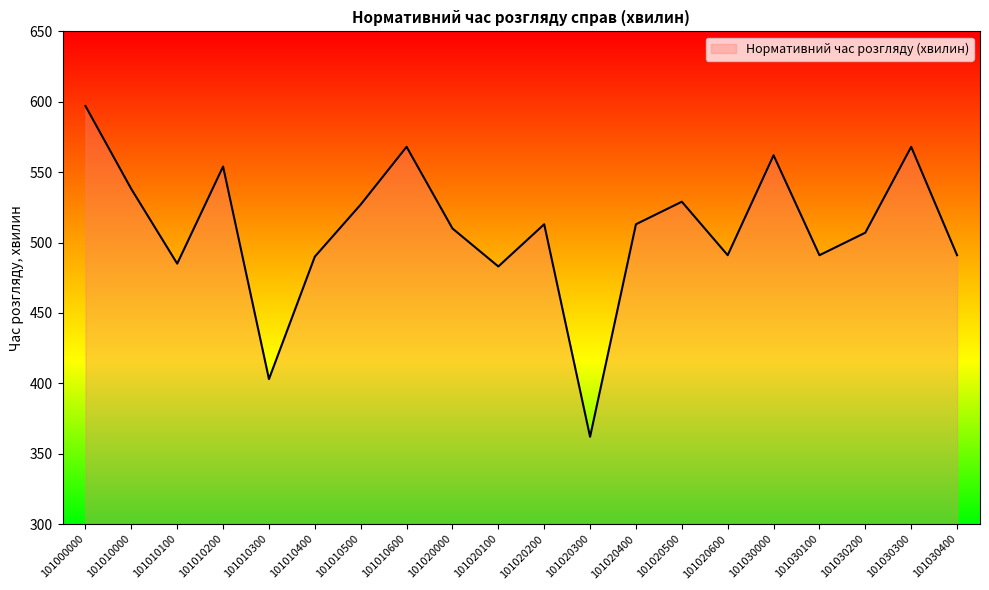

What is the approximate value at 101020400?

513